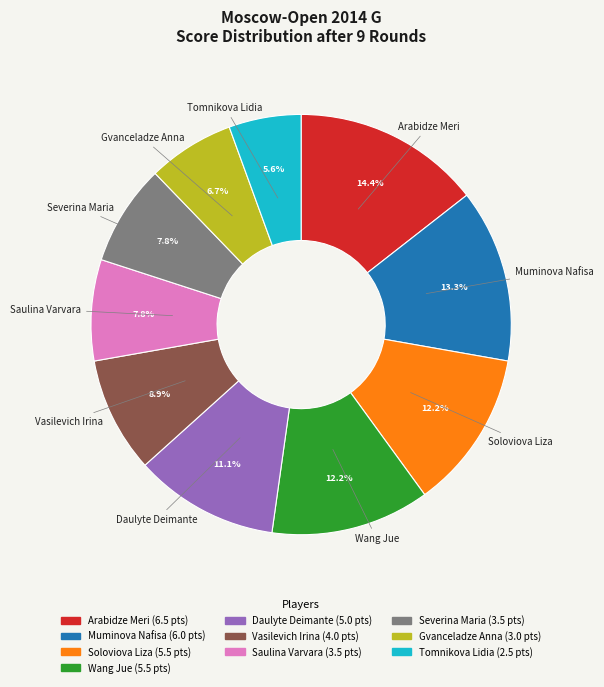

What portion of the pie excludes Saulina Varvara?

92.2%